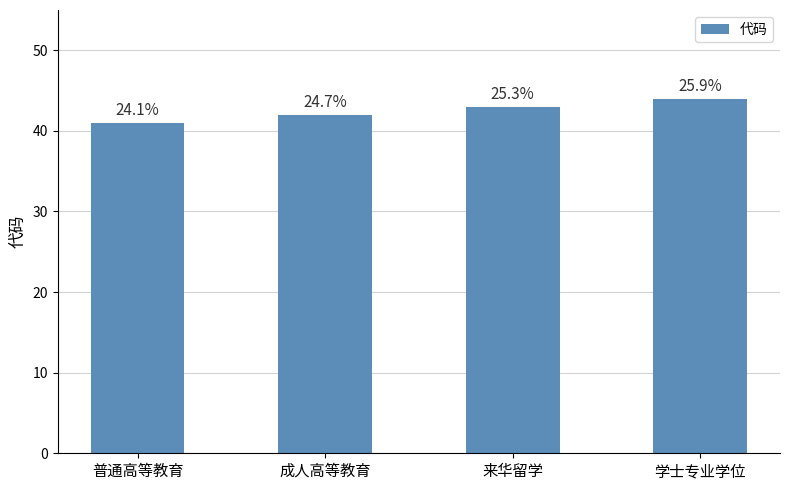

What is the label of the 4th bar from the right?

普通高等教育